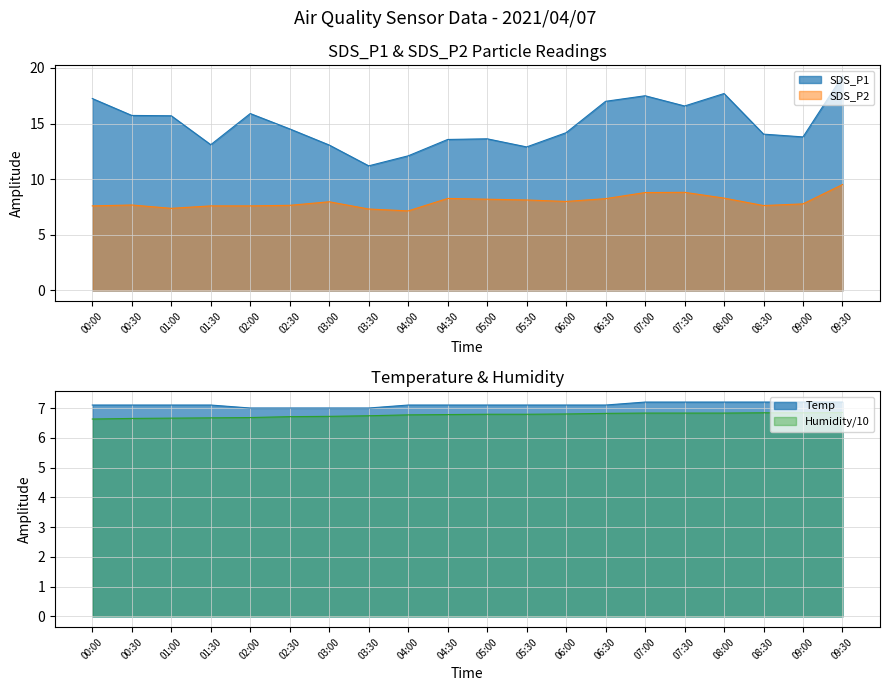

What is the value of the Humidity point at the 19th from the left?

6.8